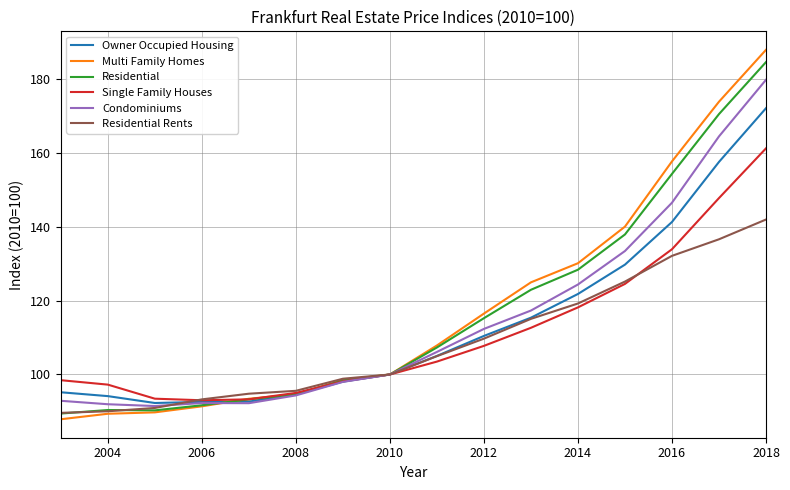

Which series has the largest range (max minus min)?

Multi Family Homes